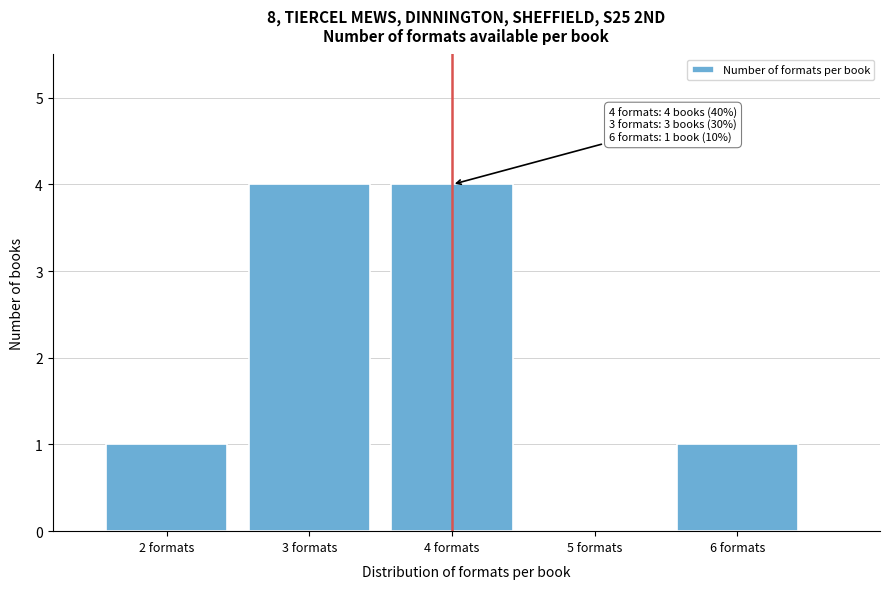

Reading left to right, list all the values displayed in this chart.

2 formats=1	3 formats=4	4 formats=4	5 formats=0	6 formats=1